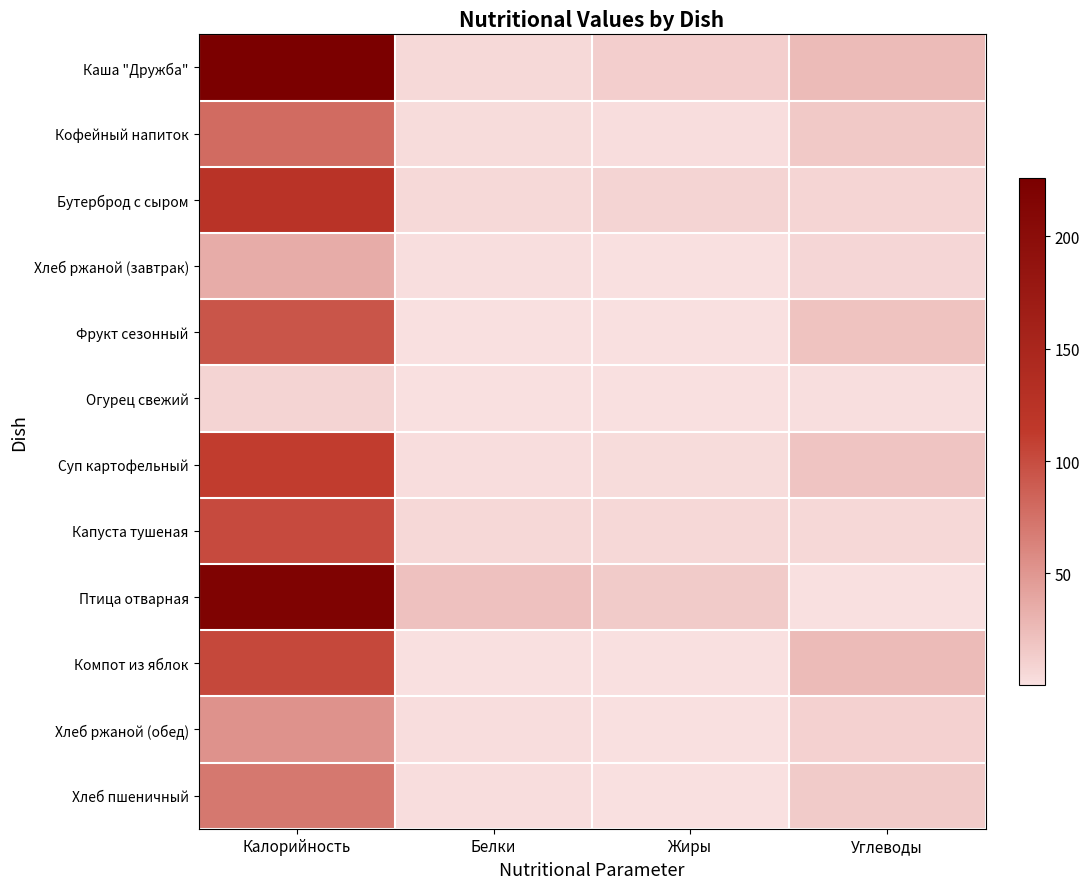

Rank the series at Жиры from highest to lowest value.

Птица отварная, Каша "Дружба", Бутерброд с сыром, Капуста тушеная, Суп картофельный, Кофейный напиток, Фрукт сезонный, Хлеб ржаной (обед), Хлеб ржаной (завтрак), Хлеб пшеничный, Компот из яблок, Огурец свежий